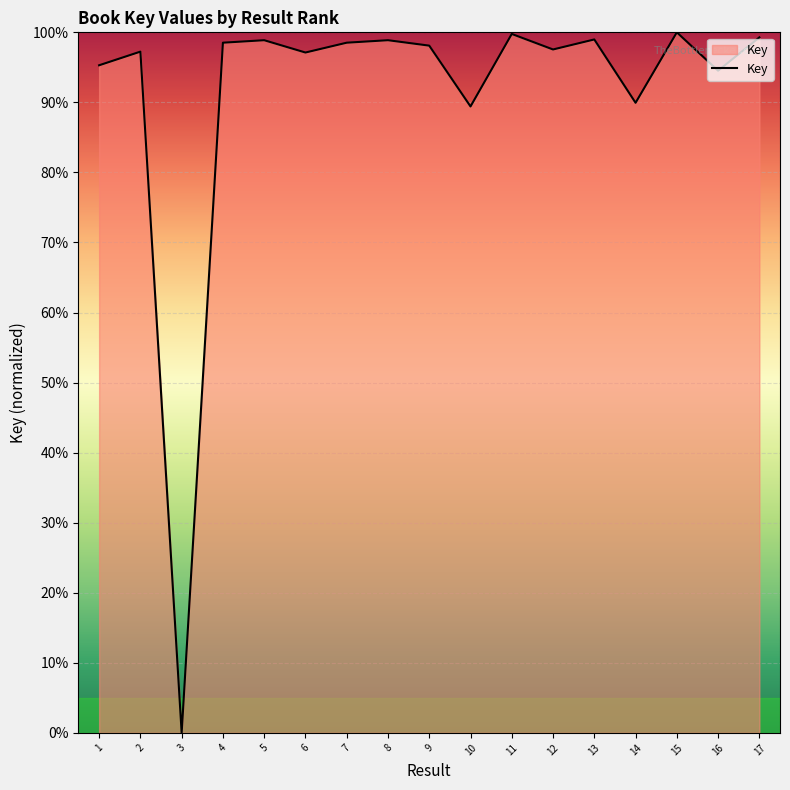

Between 4 and 13, which is larger?

13